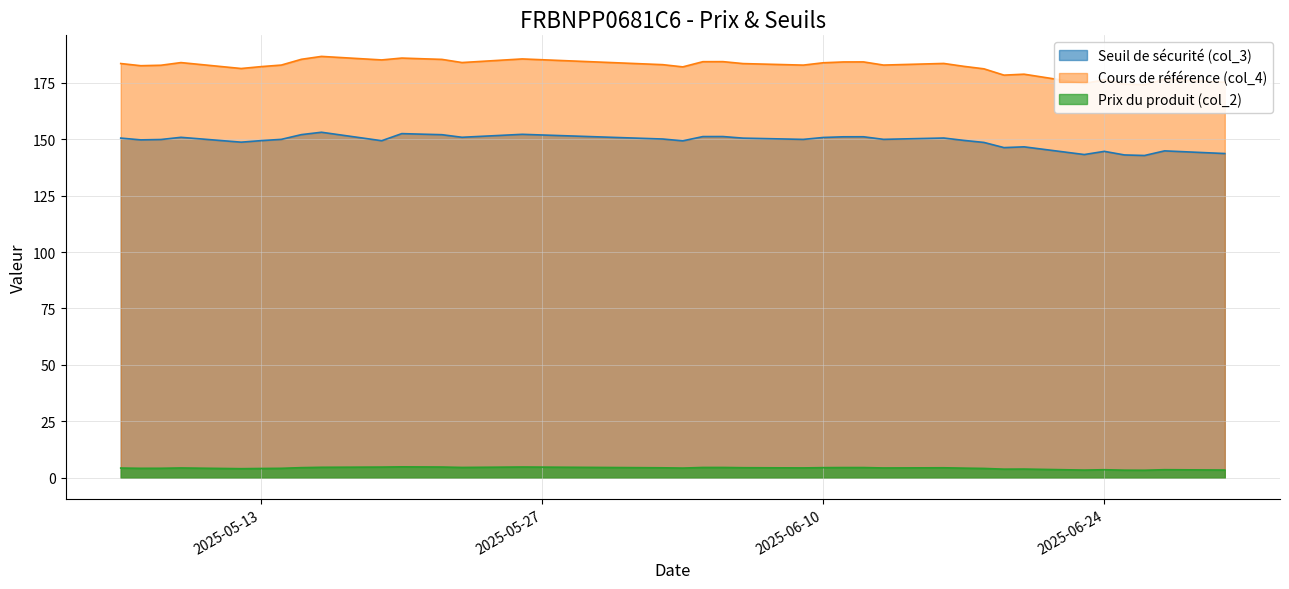

True or false: Prix du produit (col_2) and Seuil de sécurité (col_3) intersect in this chart.

False